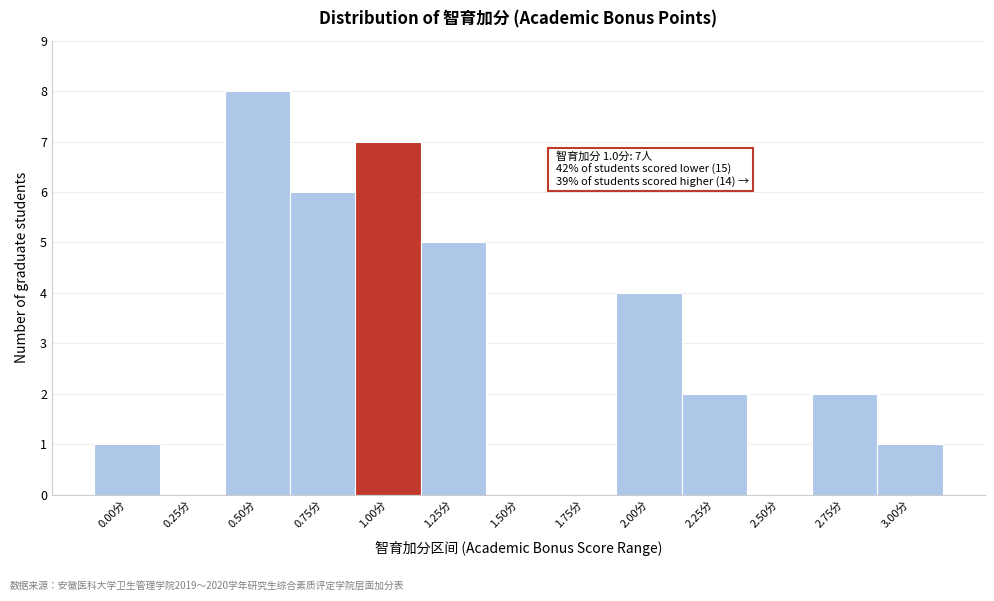

Reading right to left, extract all data points from this chart.

3.00分=1	2.75分=2	2.50分=0	2.25分=2	2.00分=4	1.75分=0	1.50分=0	1.25分=5	1.00分=7	0.75分=6	0.50分=8	0.25分=0	0.00分=1